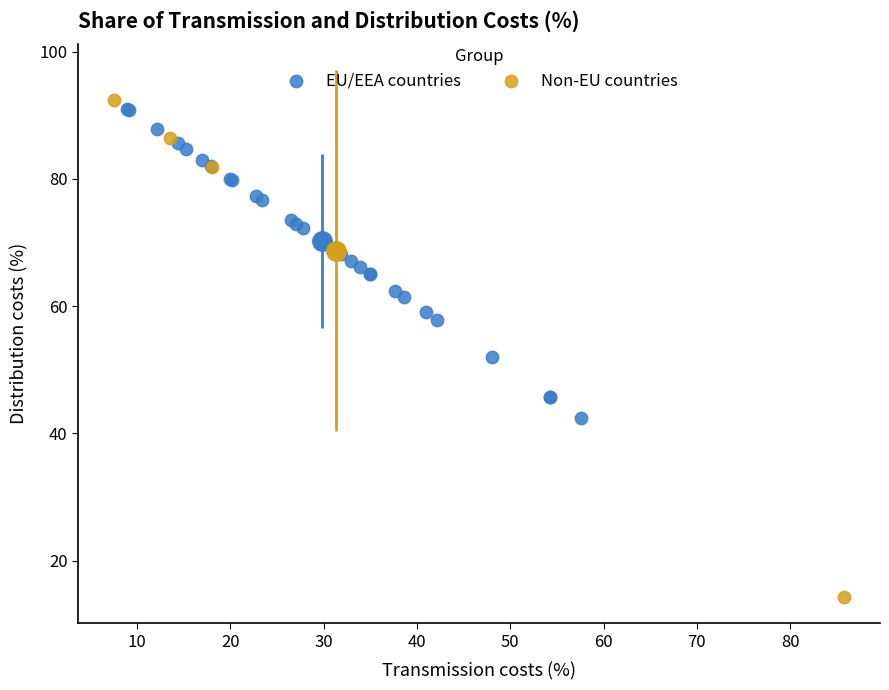

What are all the series names shown in the legend?

EU/EEA countries, Non-EU countries